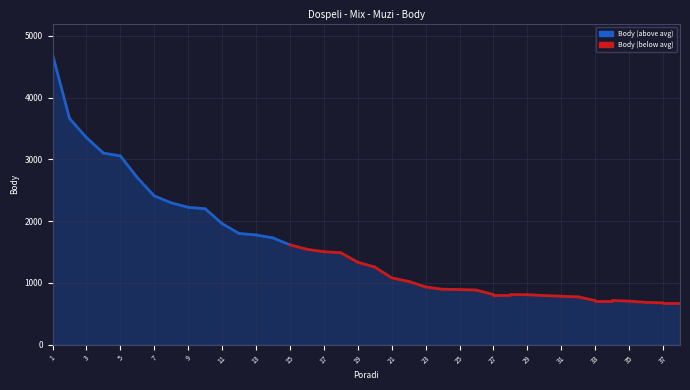

What is the ratio of the value at 33 to the value at 36?

1.0